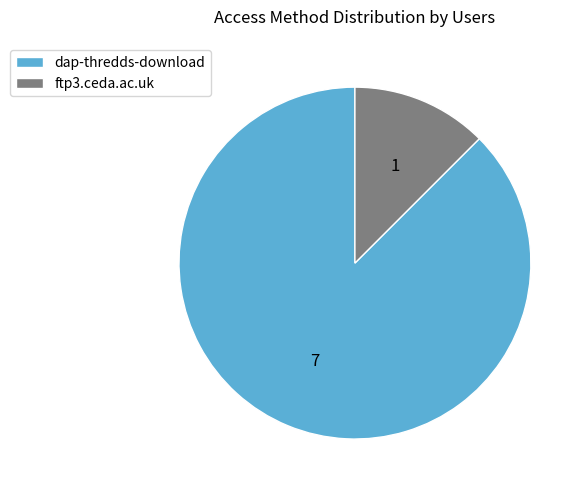

How many slices are in this pie chart?

2